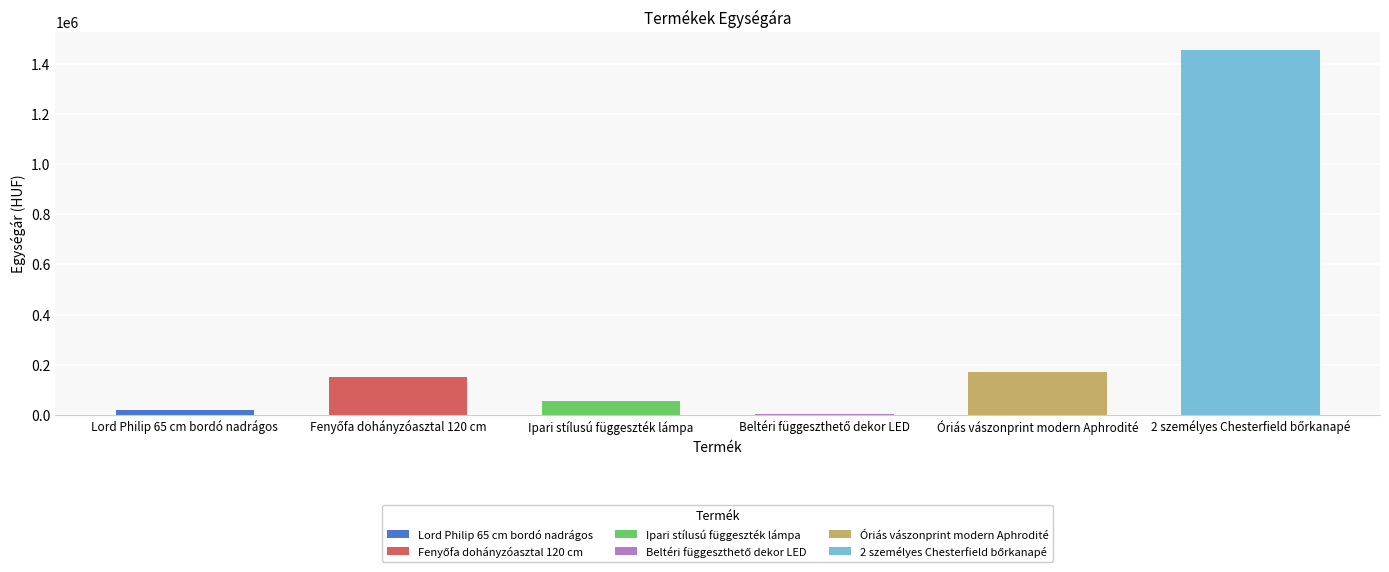

The chart shows a value of 171819 at Óriás vászonprint modern Aphrodité. True or false?

True